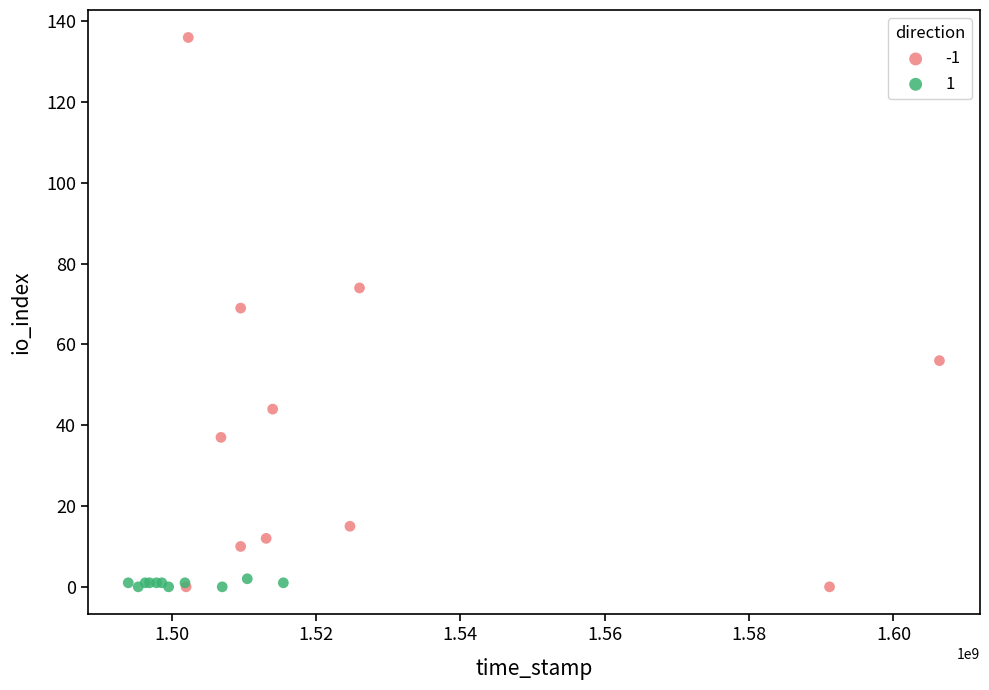

What are all the series names shown in the legend?

-1, 1